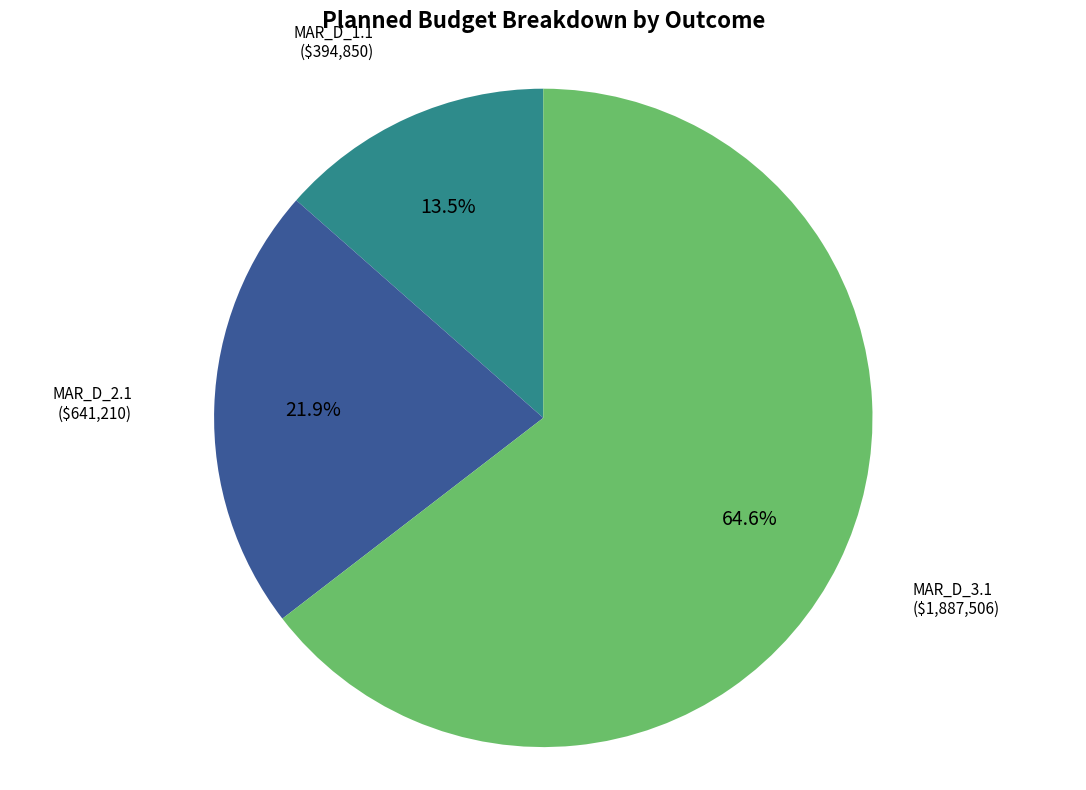

Which slice represents more than half of the pie?

MAR_D_3.1